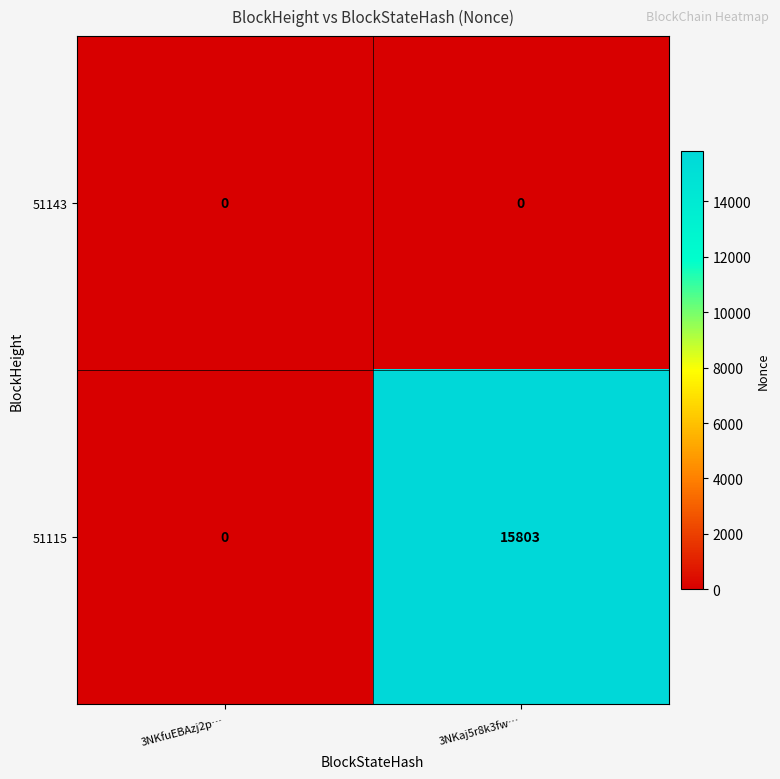

Reading left to right, transcribe all the data shown in this chart.

51143: 3NKfuEBAzj2p…=0	3NKaj5r8k3fw…=0
51115: 3NKfuEBAzj2p…=0	3NKaj5r8k3fw…=15803